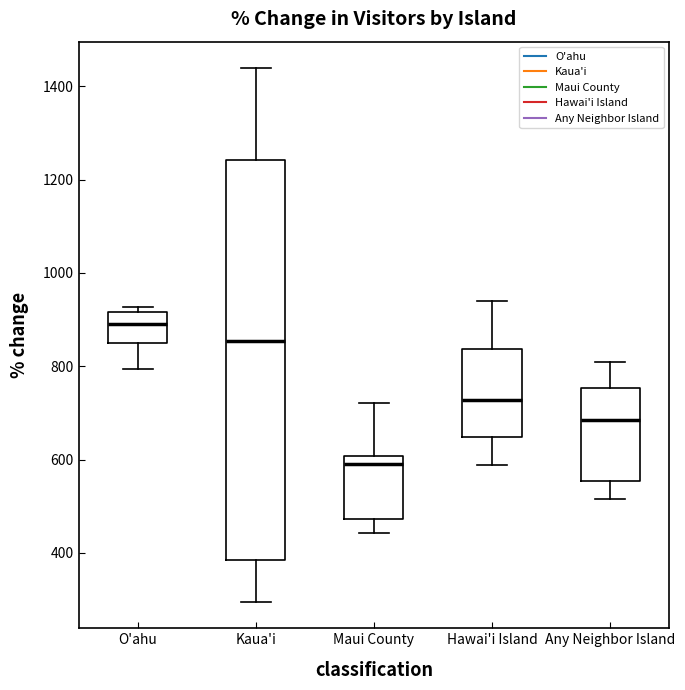

Comparing the boxes themselves (not the whiskers), which one is the tallest?

Kaua'i